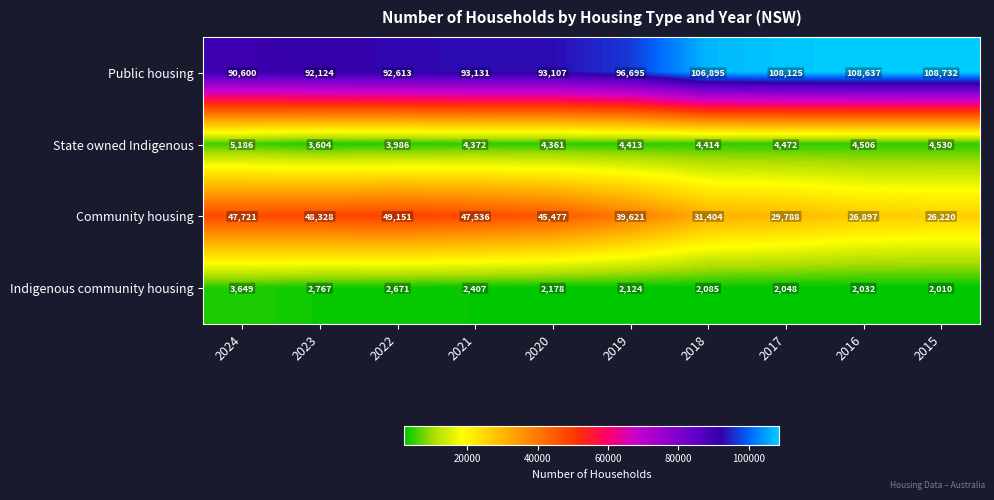

What is the total value across all series at 2017?

144433